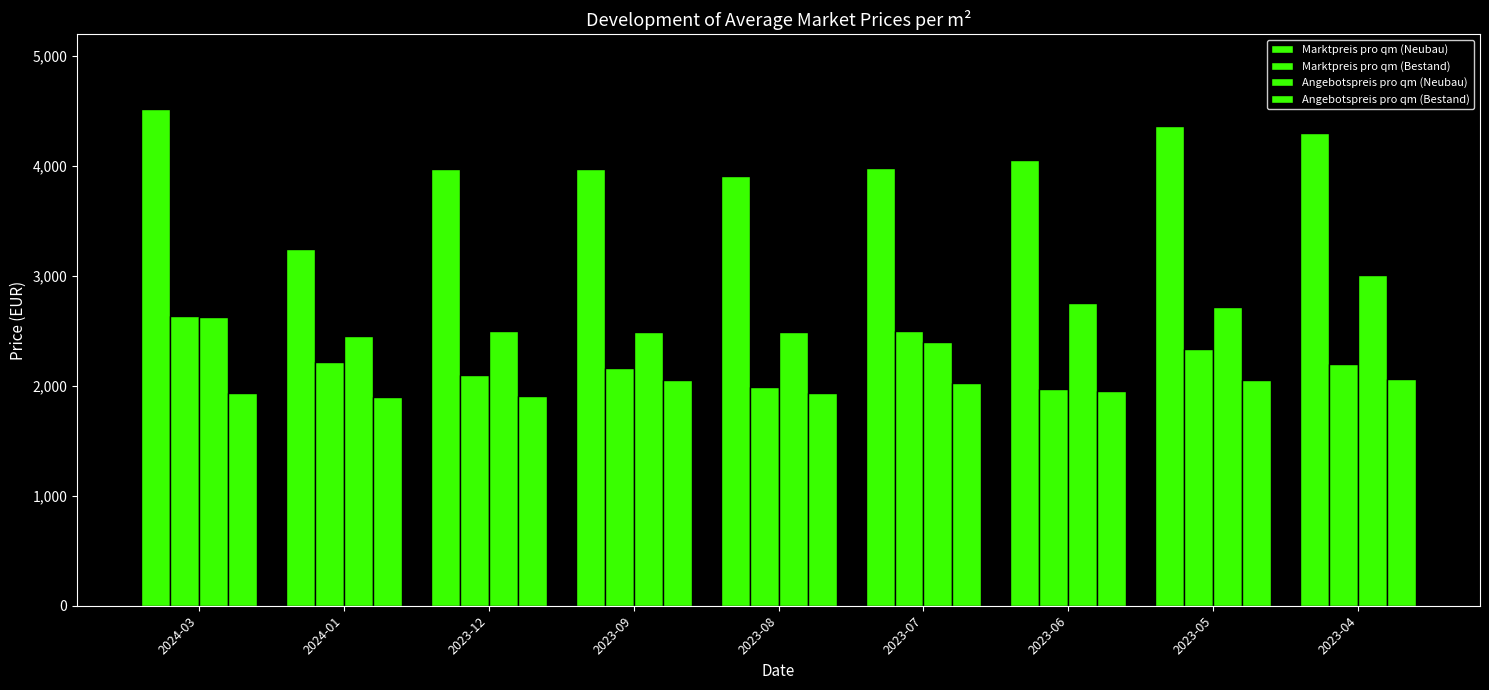

How many bars are there in each group?

4